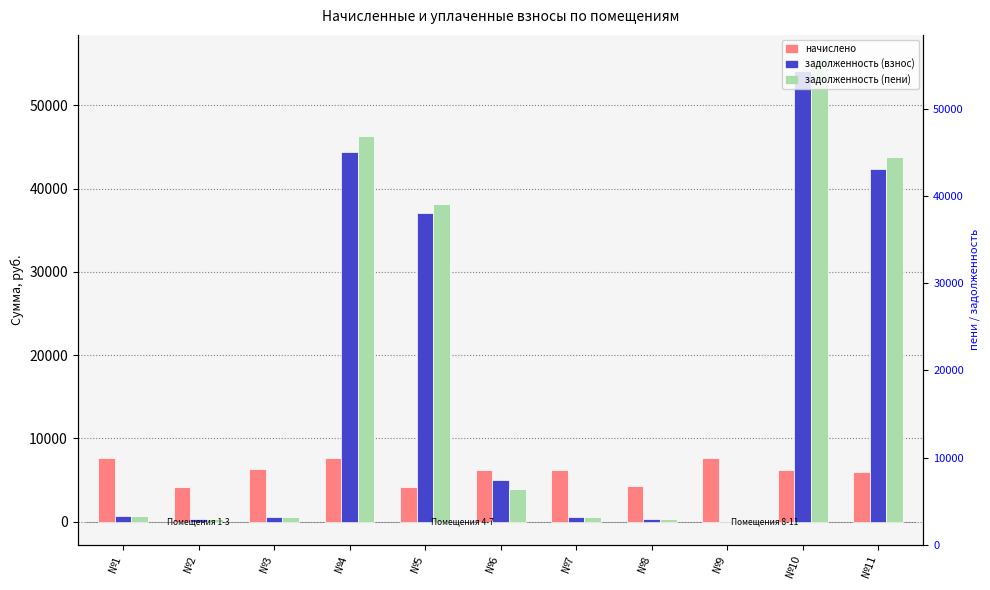

True or false: задолженность (пени) has a value of 43813.4 at №11.

True